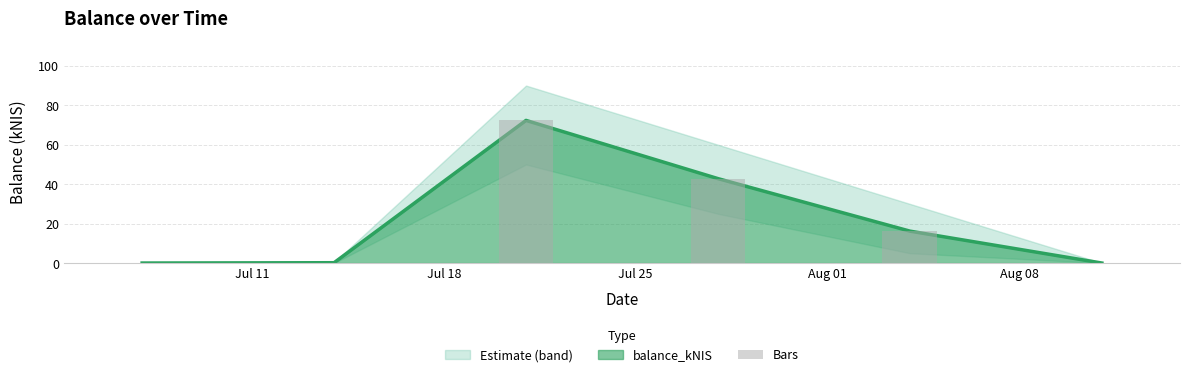

Reading right to left, list all the values displayed in this chart.

balance_kNIS: 0.0	16.2	42.8	72.3	0.2	0.0
balance_upper: 0.0	30.0	60.0	90.0	0.3	0.0
balance_lower: 0.0	5.0	25.0	50.0	0.0	0.0